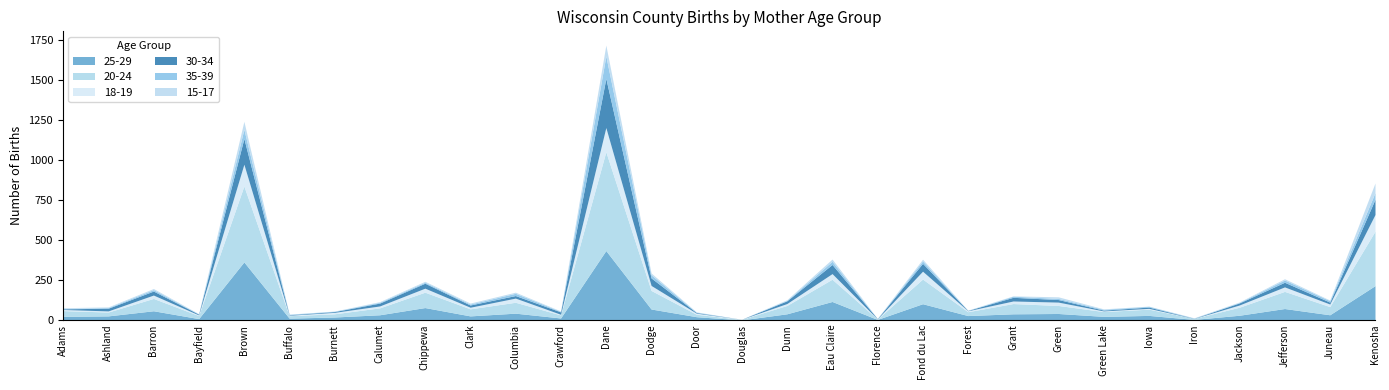

What value does the 18-19 series have at Burnett, to the nearest 10?

10